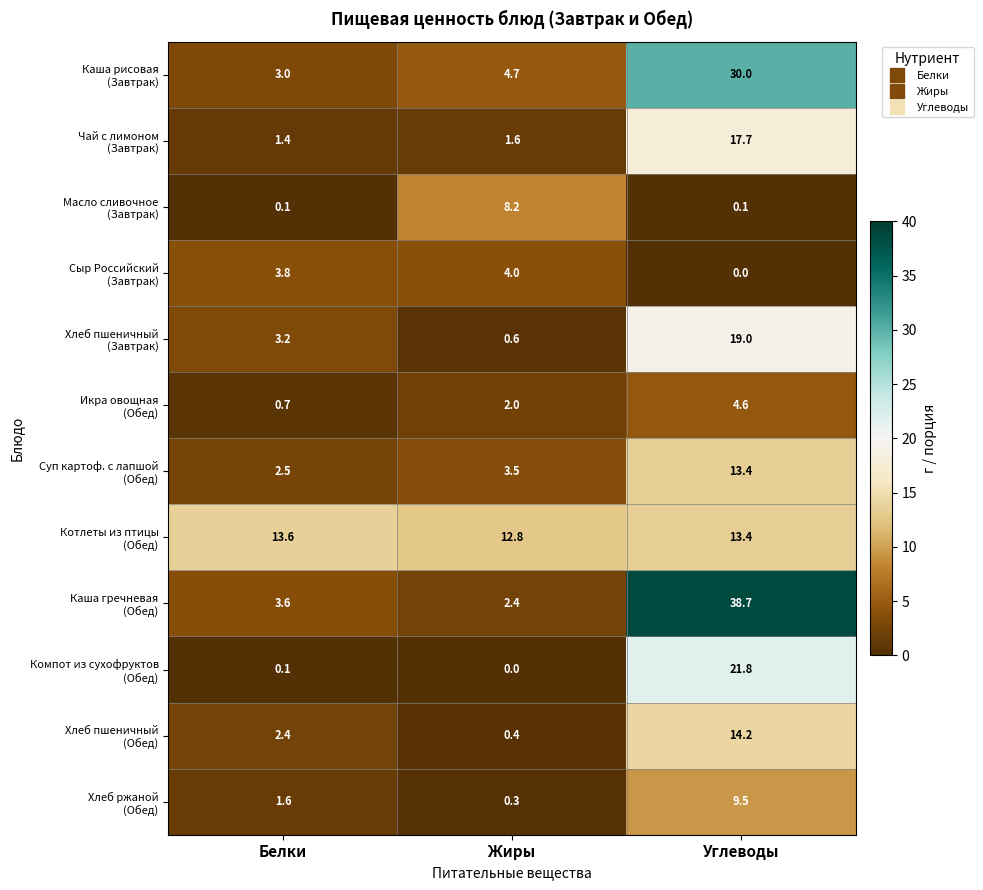

What is the spread (max minus min) of values at Жиры?

12.8